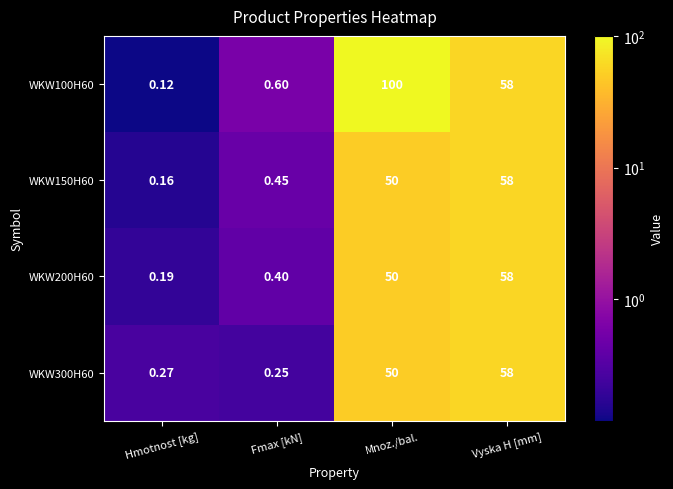

What is the maximum value shown in the chart?

100.0